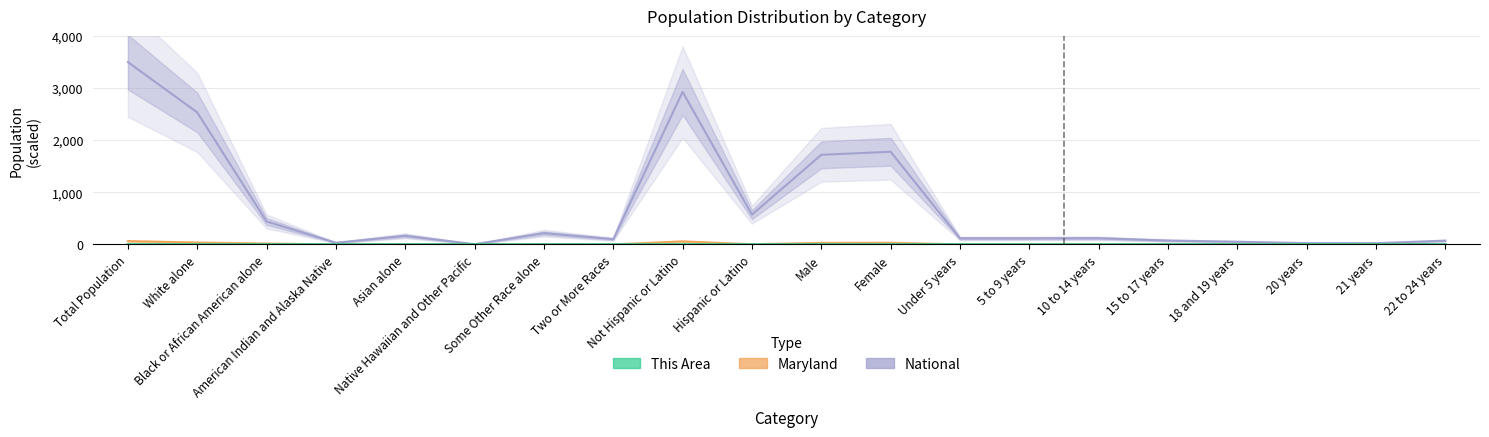

What is the label of the 7th bar from the left?

Some Other Race alone